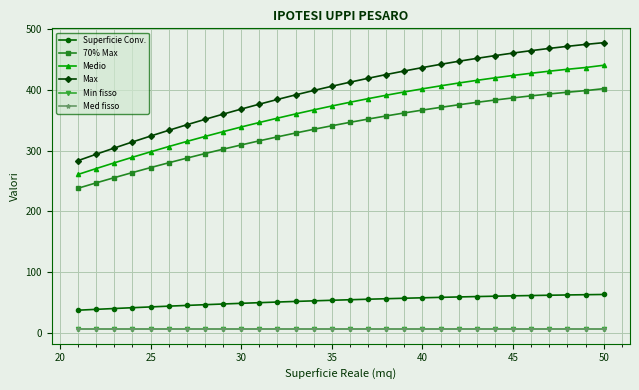

What are all the series names shown in the legend?

Superficie Conv., 70% Max, Medio, Max, Min fisso, Med fisso